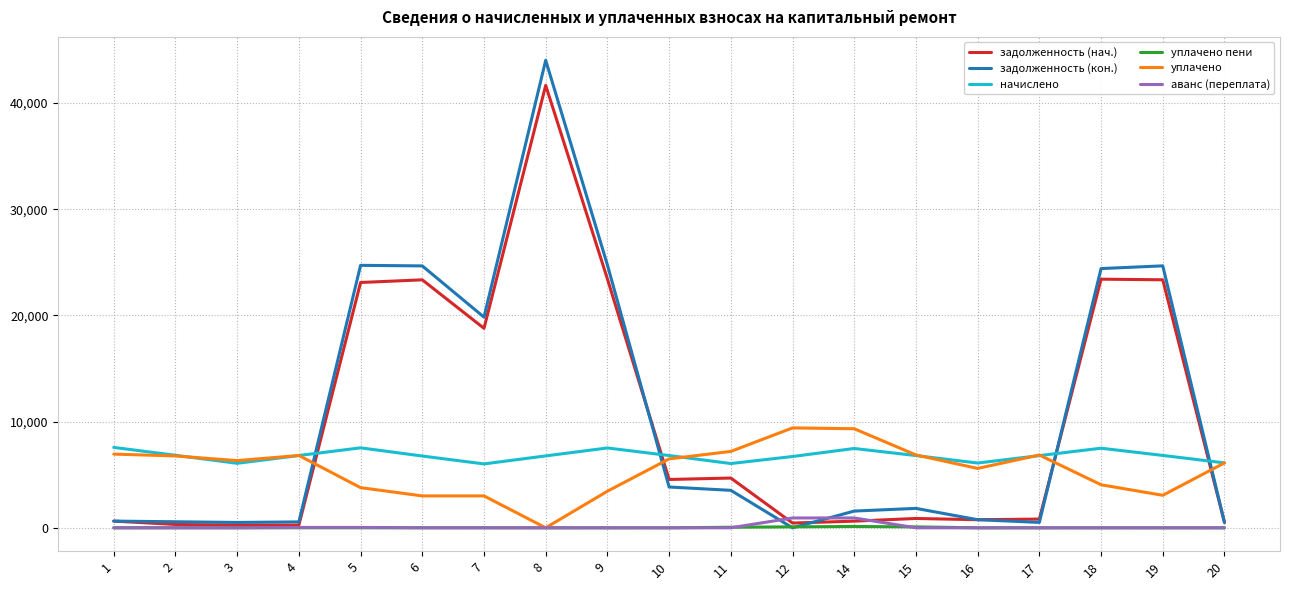

Which series has the largest range (max minus min)?

задолженность (кон.)